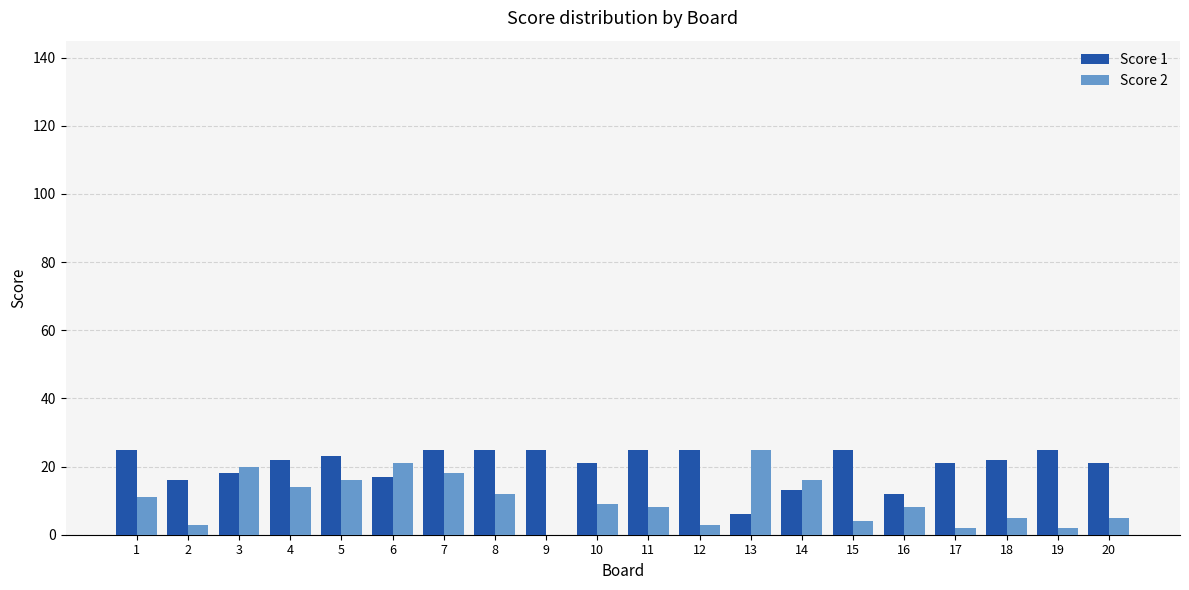

At which label does Score 2 reach its peak?

13